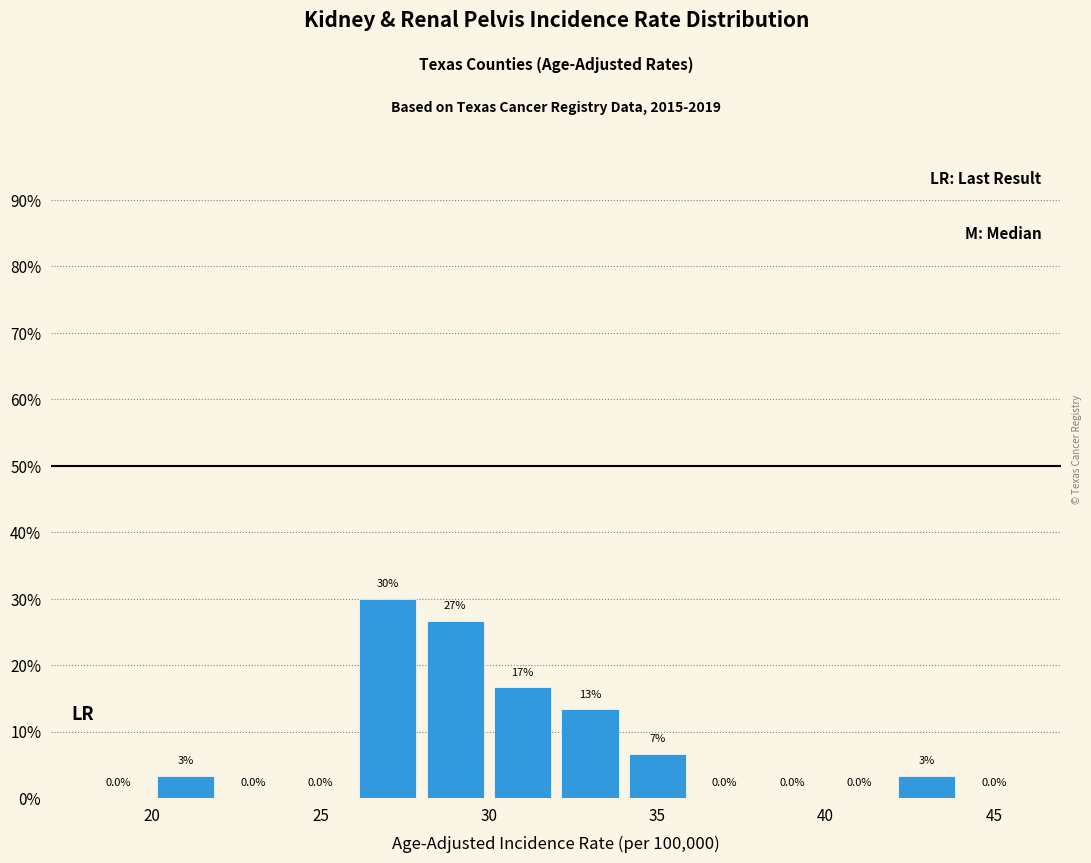

Over which range of the x-axis is the bar tallest?

26 to 28